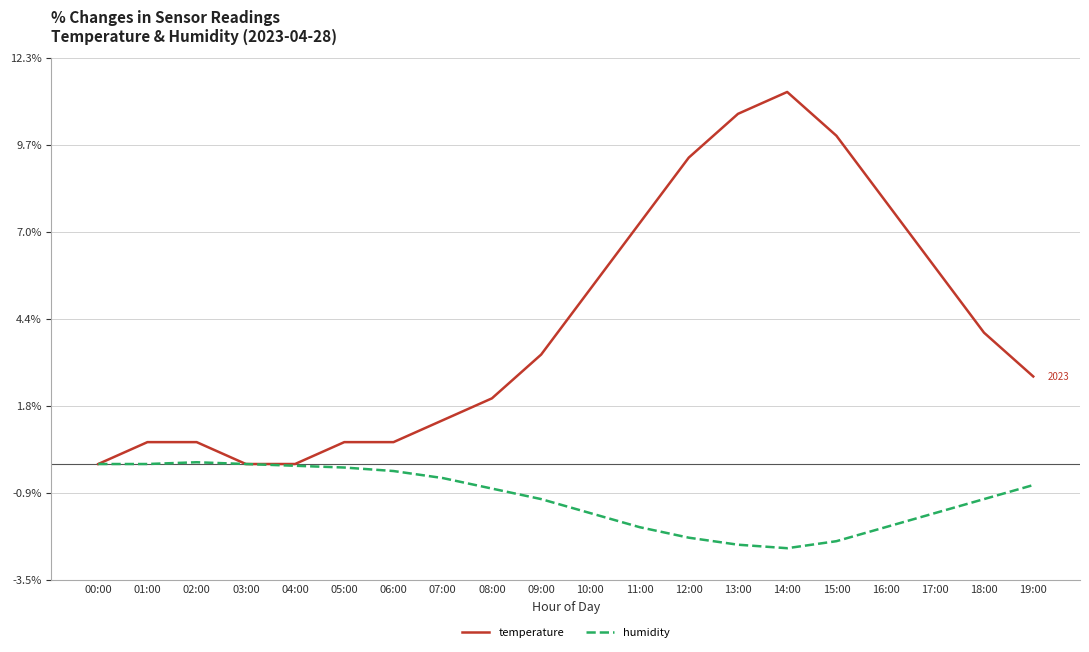

True or false: humidity has a value of -1.0 at 14:00.

False